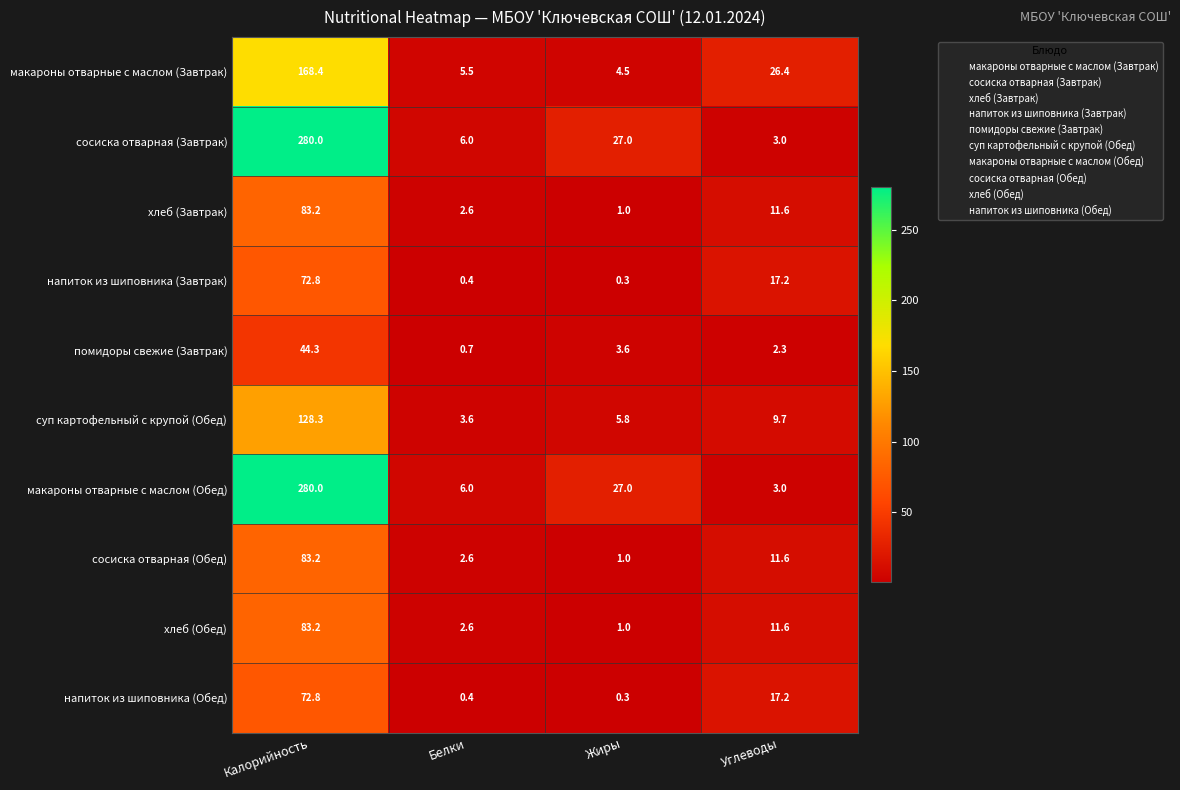

What is the total value across all series at Белки?

30.4